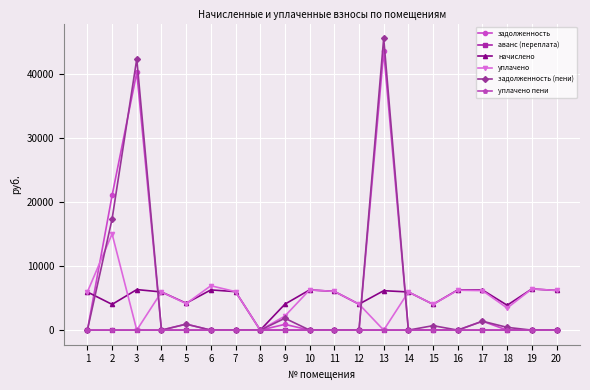

What is the difference between the maximum and minimum values in the уплачено пени series?

7.6